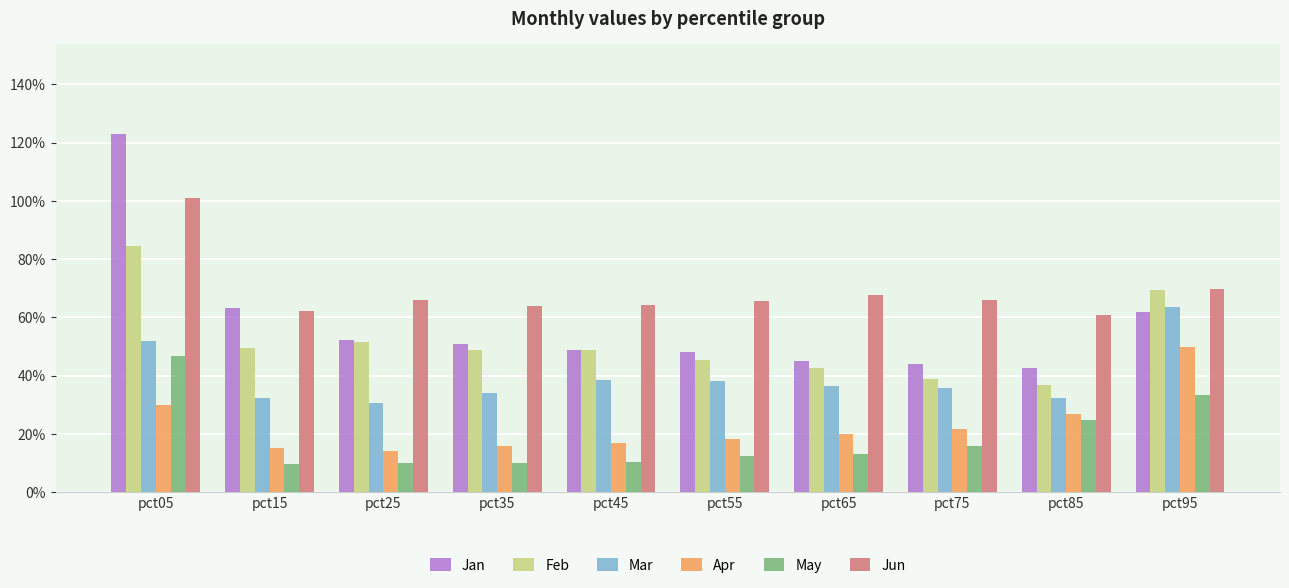

Between pct85 and pct45, which is larger?

pct45